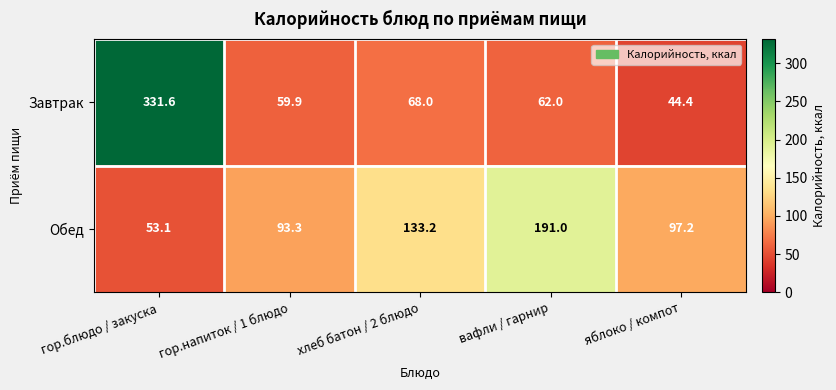

Rank the series by their average value, from highest to lowest.

Обед, Завтрак